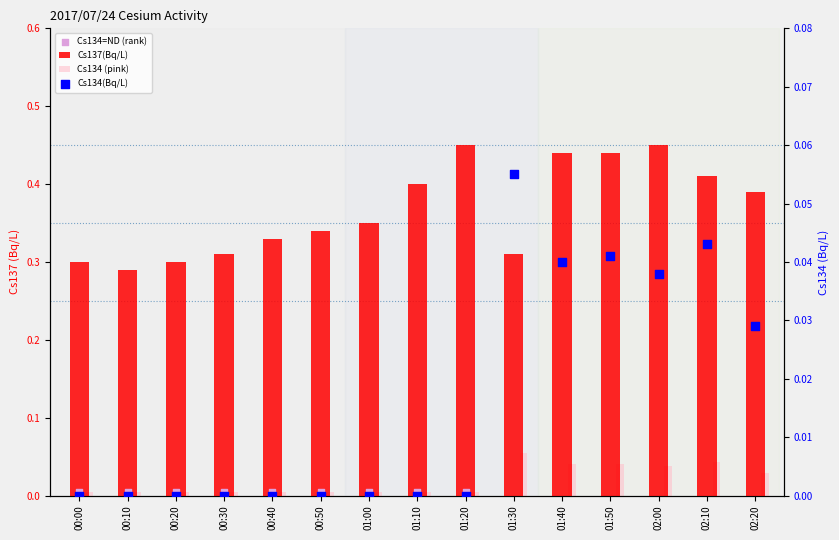

Which series has the largest total across all categories?

Cs137(Bq/L)